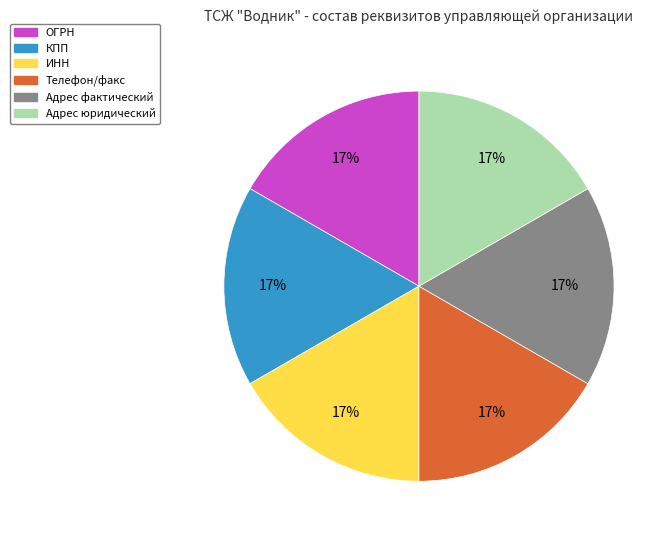

How many slices are in this pie chart?

6